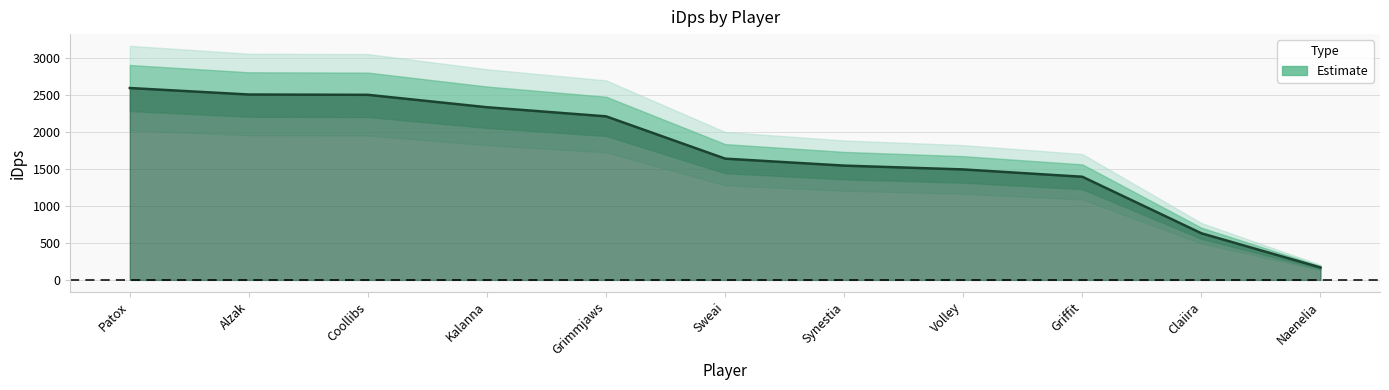

How many lines are shown in the chart?

1